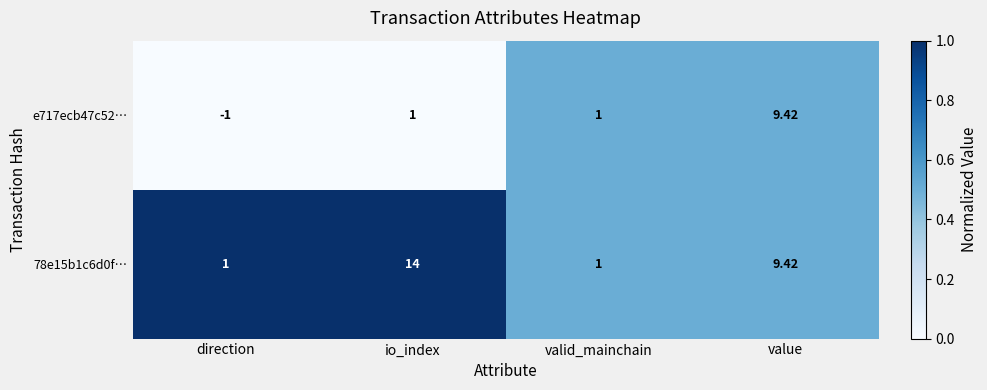

What is the difference between the highest and lowest values at direction?

2.0